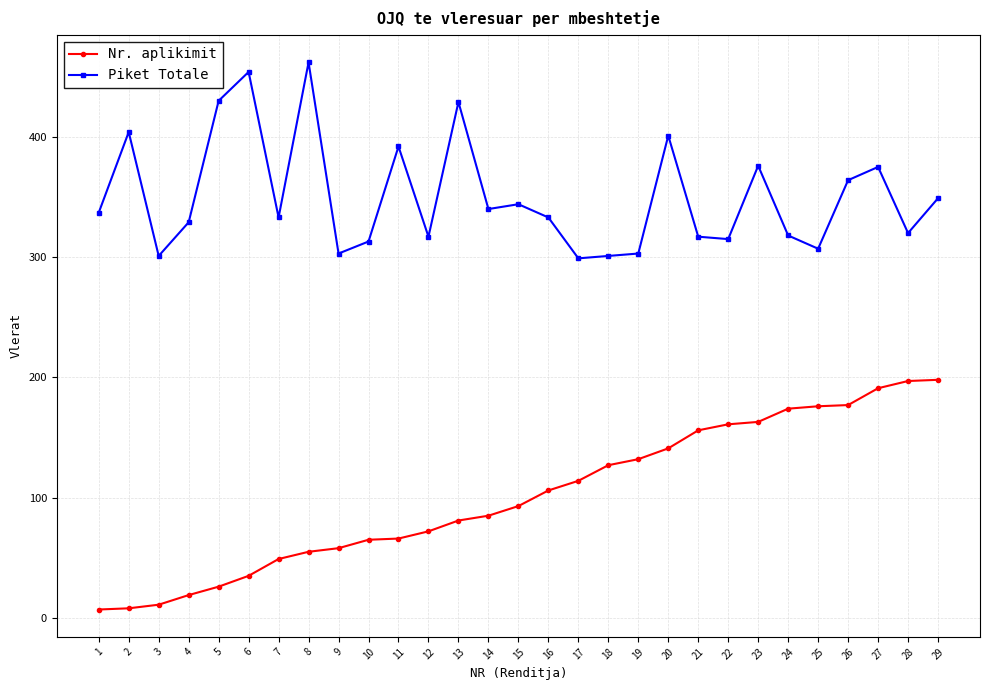

Is the value of Piket Totale at 18 greater than the value of Nr. aplikimit at 8?

Yes